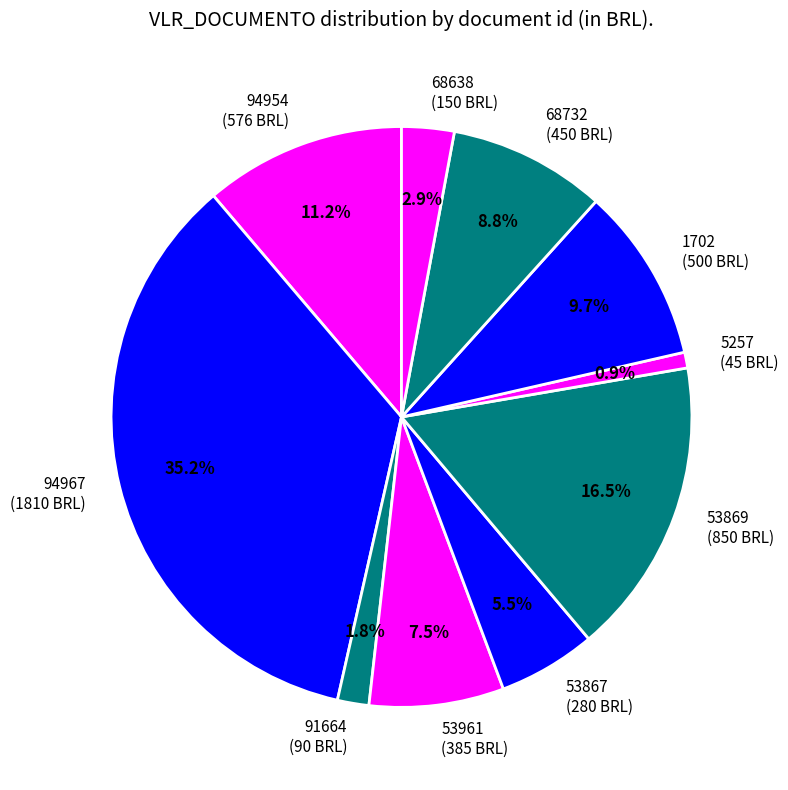

Is it true that 1702 is 10% of the pie?

True